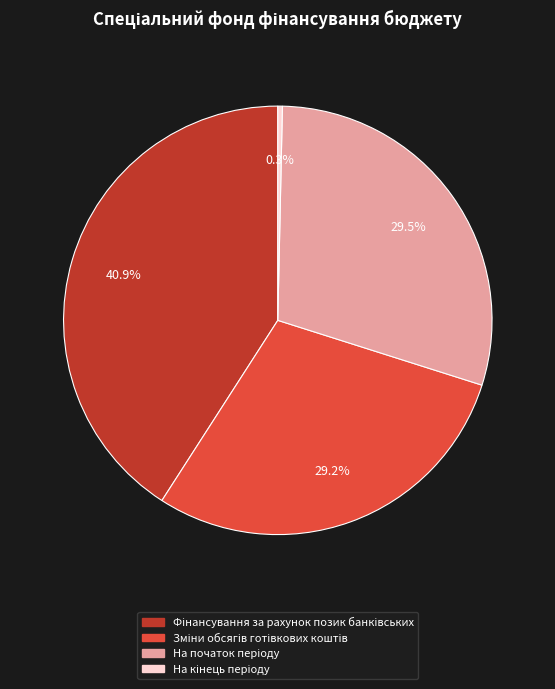

Does any single category account for the majority?

No